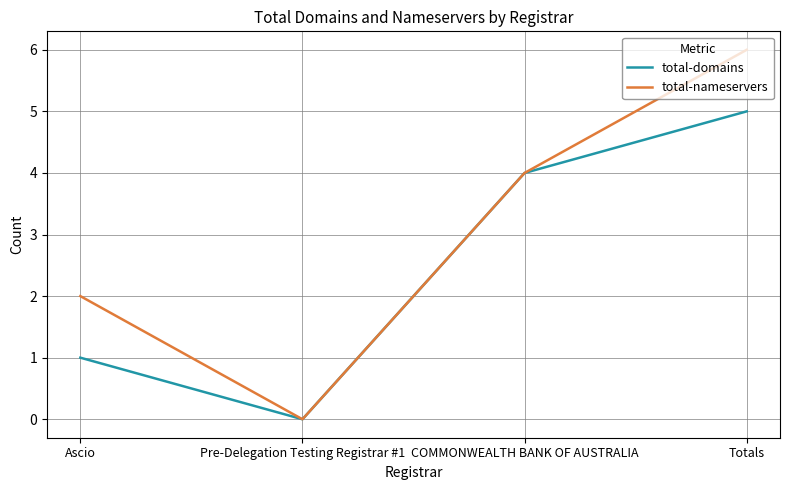

True or false: total-domains has a value of 8 at Totals.

False